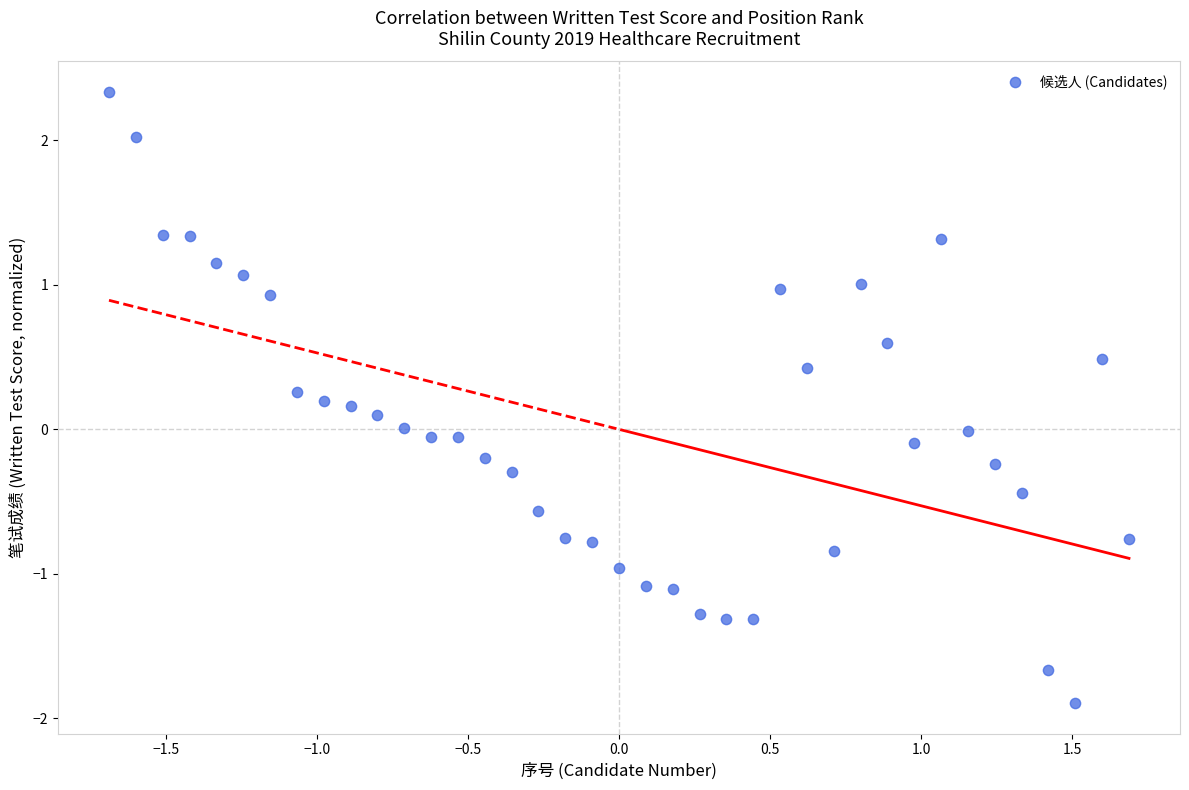

What is the range of Y values (max minus min)?

4.2